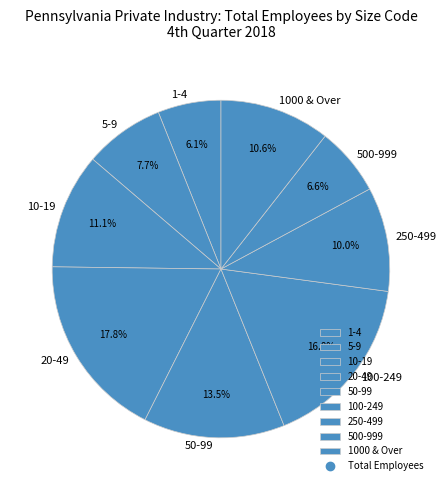

Count the number of slices in the pie.

9